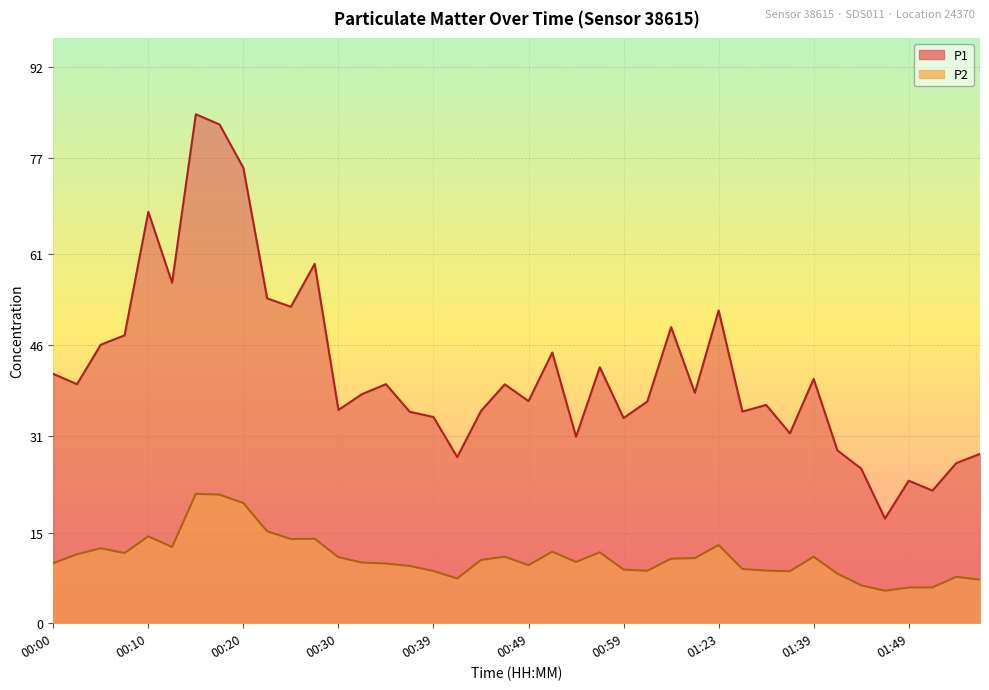

What is the difference between the maximum and minimum values in the P2 series?

16.0